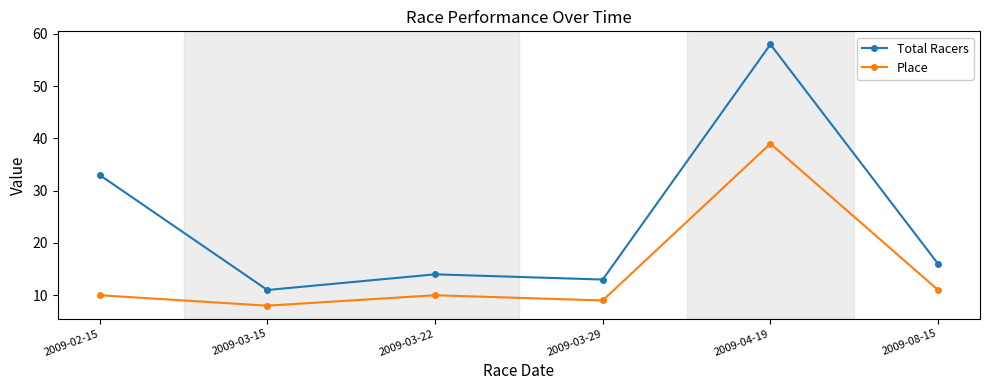

Rank the series by their average value, from highest to lowest.

Total Racers, Place